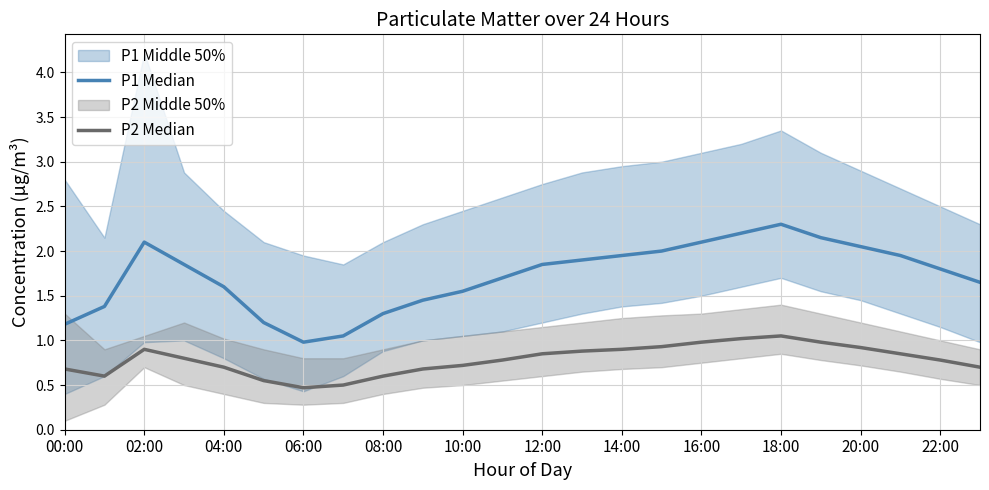

What is the value of the P2 Median point at the 18th from the left?

1.0